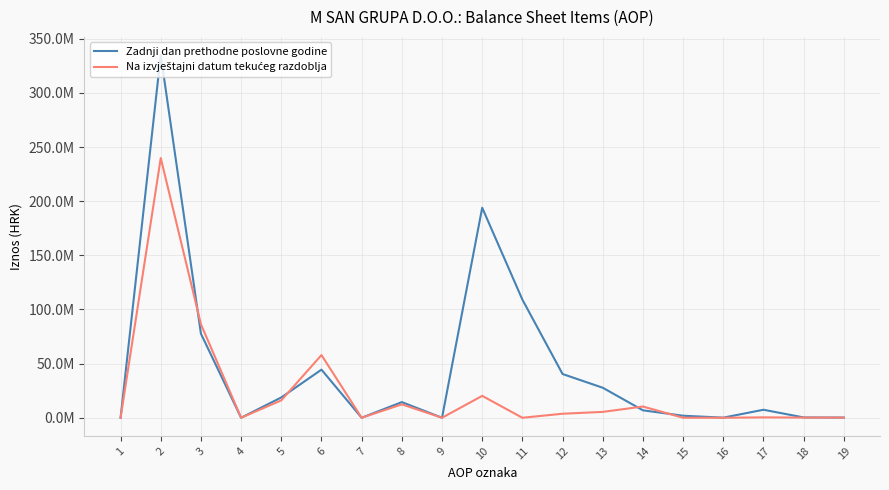

Does the chart display data point markers on the line(s)?

No